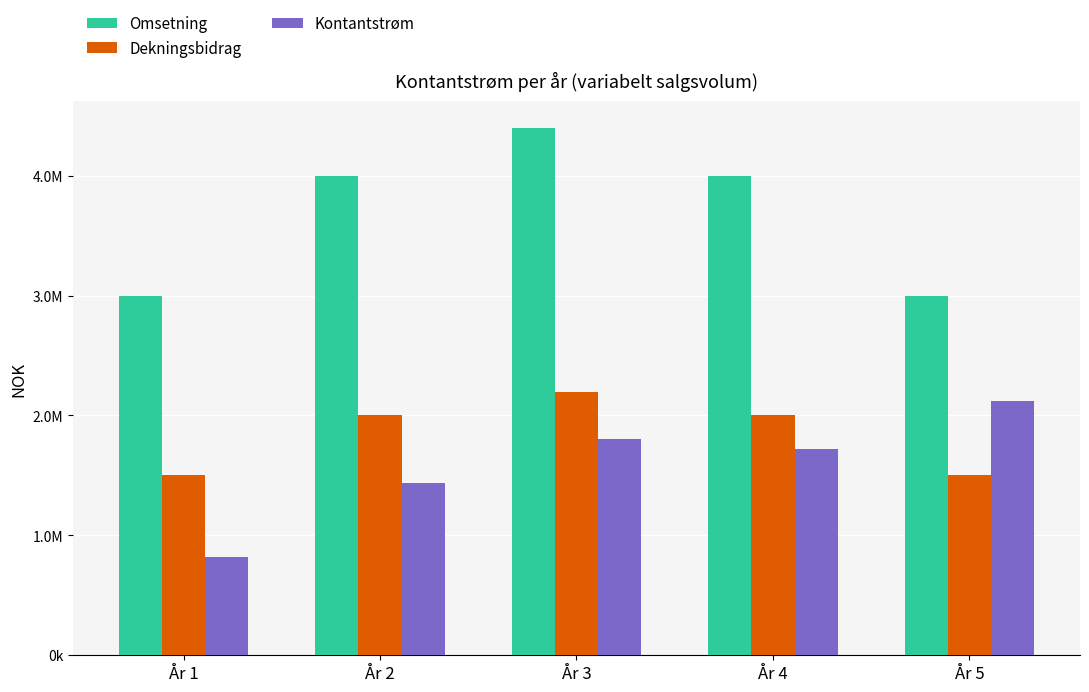

Which label corresponds to the smallest value in the chart?

År 1